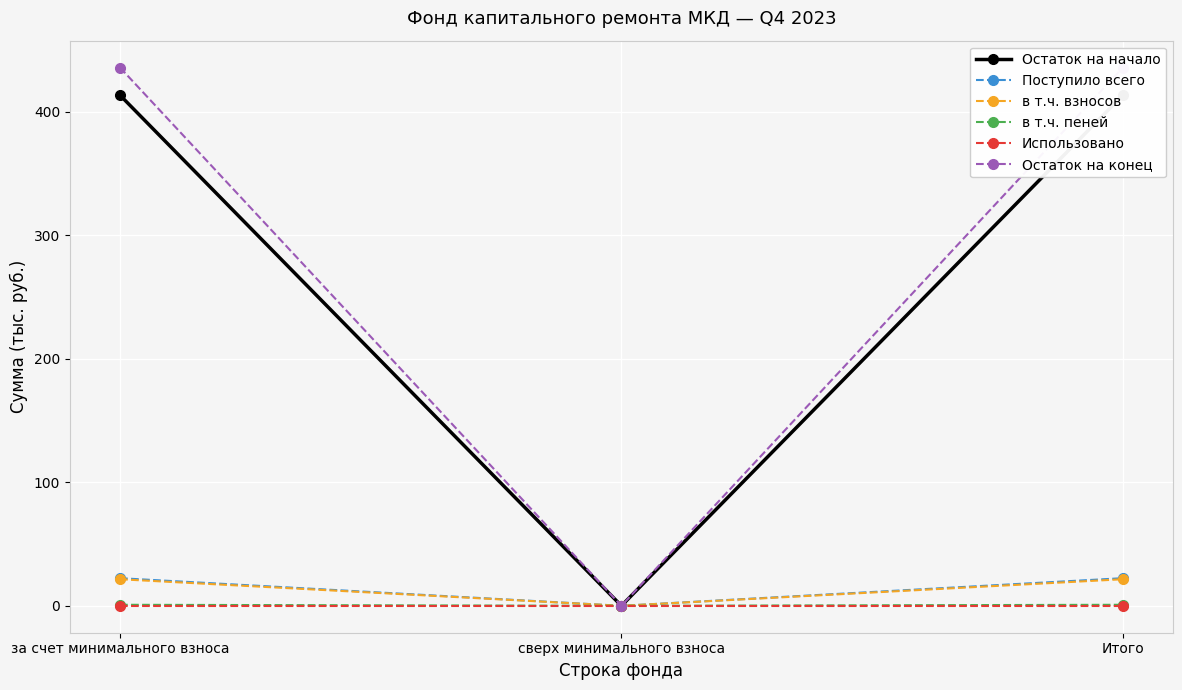

What is the approximate value of в т.ч. пеней at за счет минимального взноса?

0.8